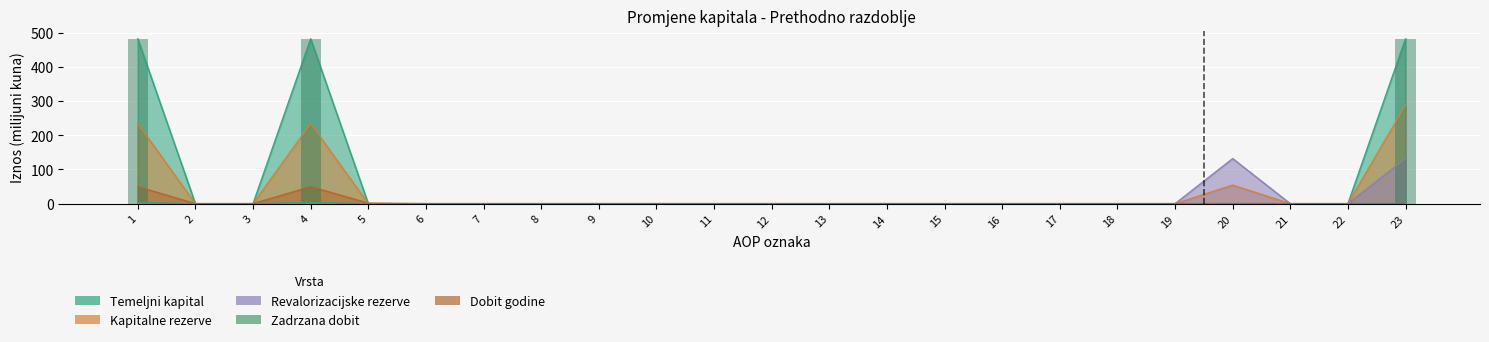

How many categories are shown in the chart?

23